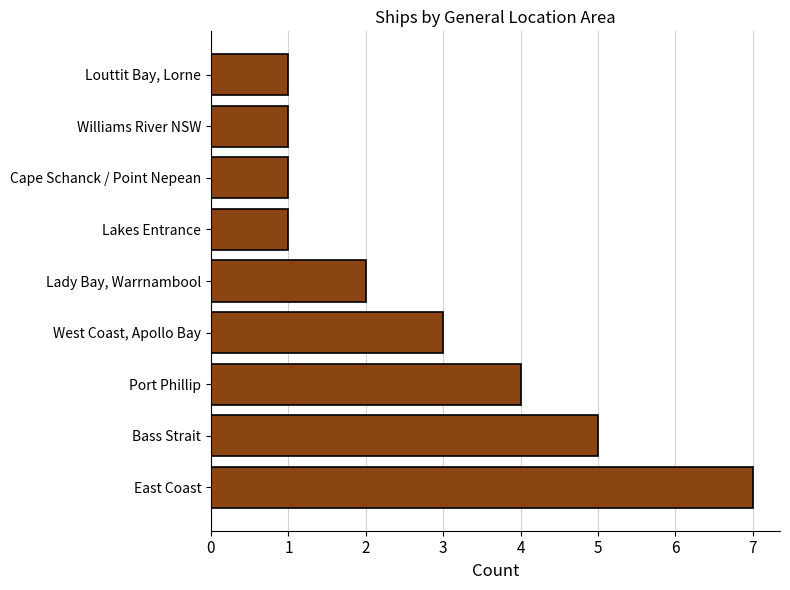

Is it true that the value at Cape Schanck / Point Nepean is 1?

True